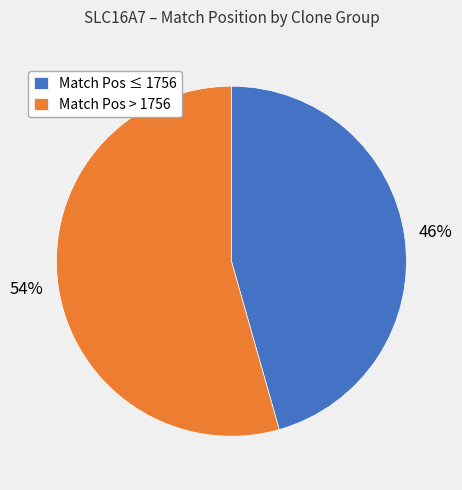

Count the number of slices in the pie.

2